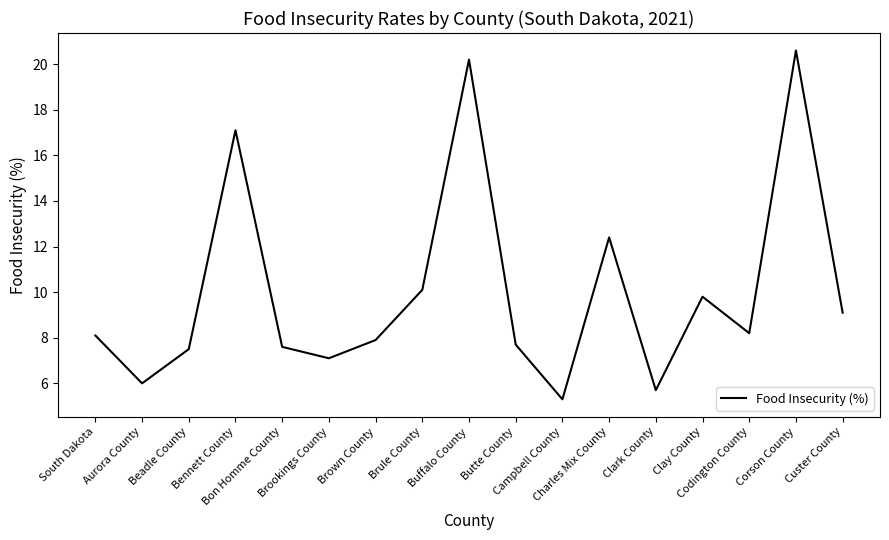

What is the greatest value displayed?

20.6